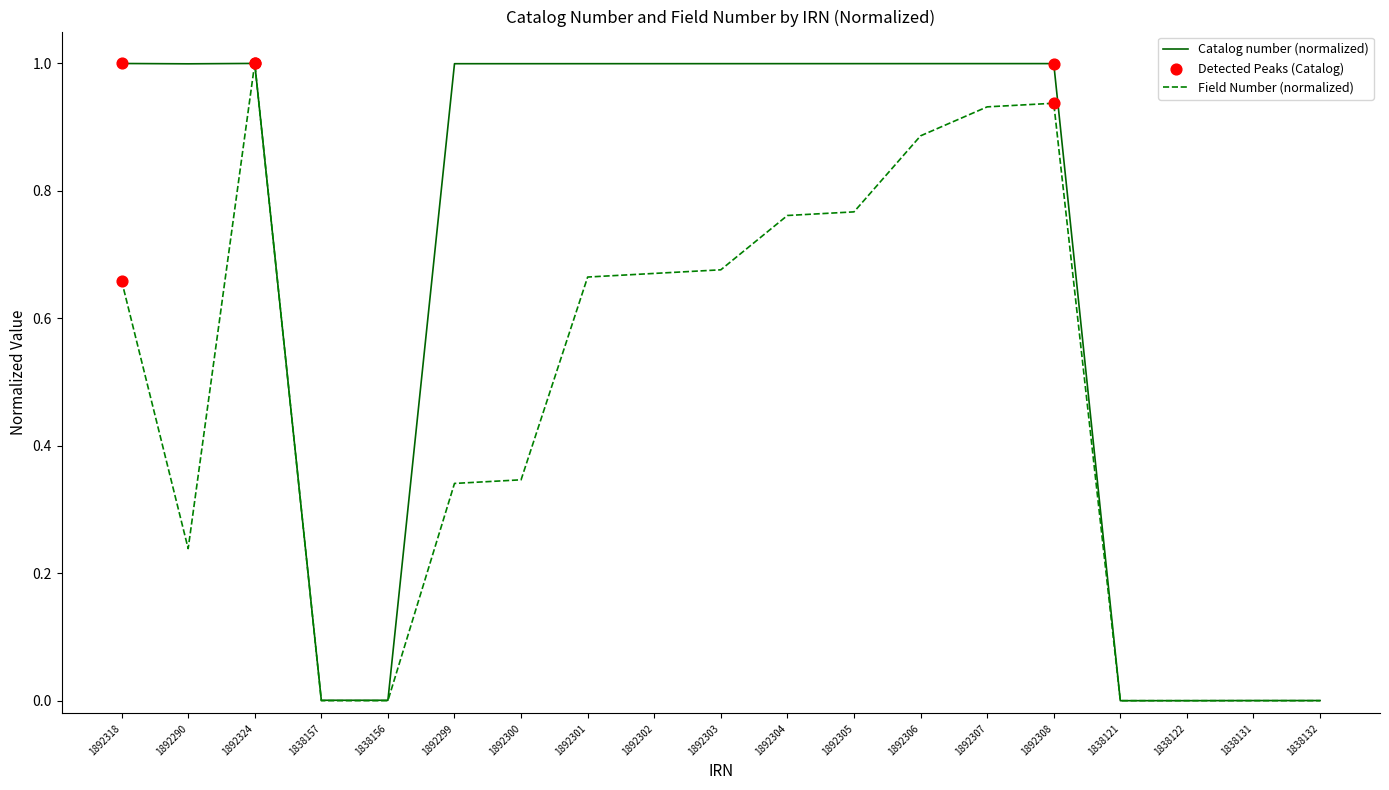

Is the value of Field Number (normalized) at 1892301 greater than the value of Catalog number (normalized) at 1838121?

Yes